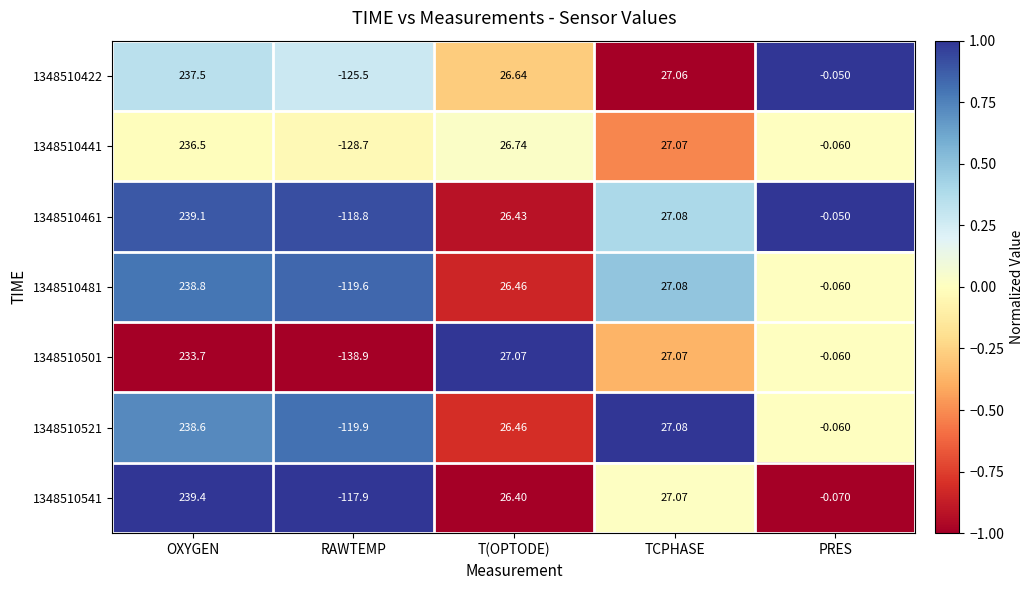

How many values in 1348510422 are above zero?

3